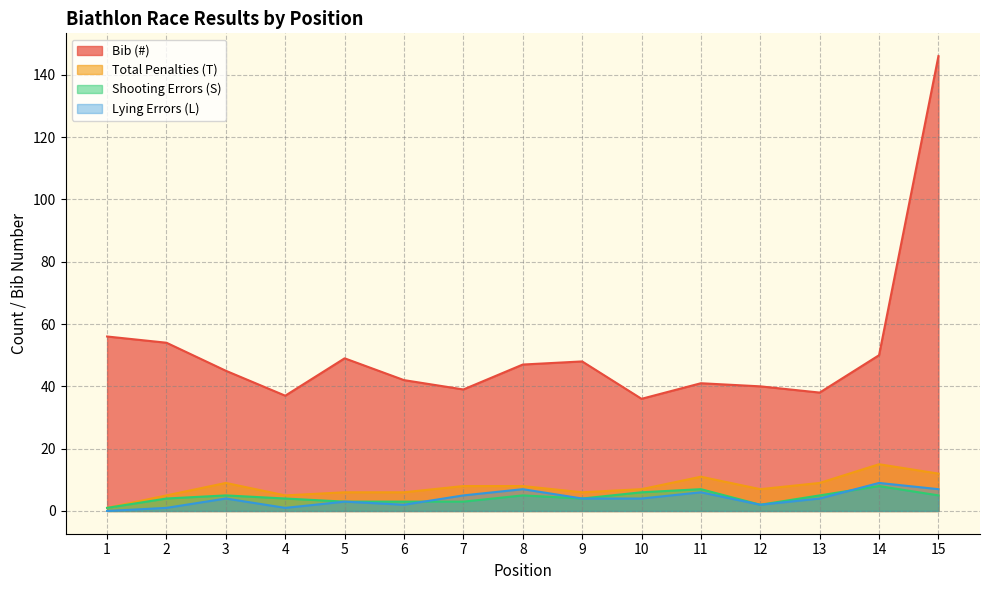

Which has a higher value, 7 or 15?

15